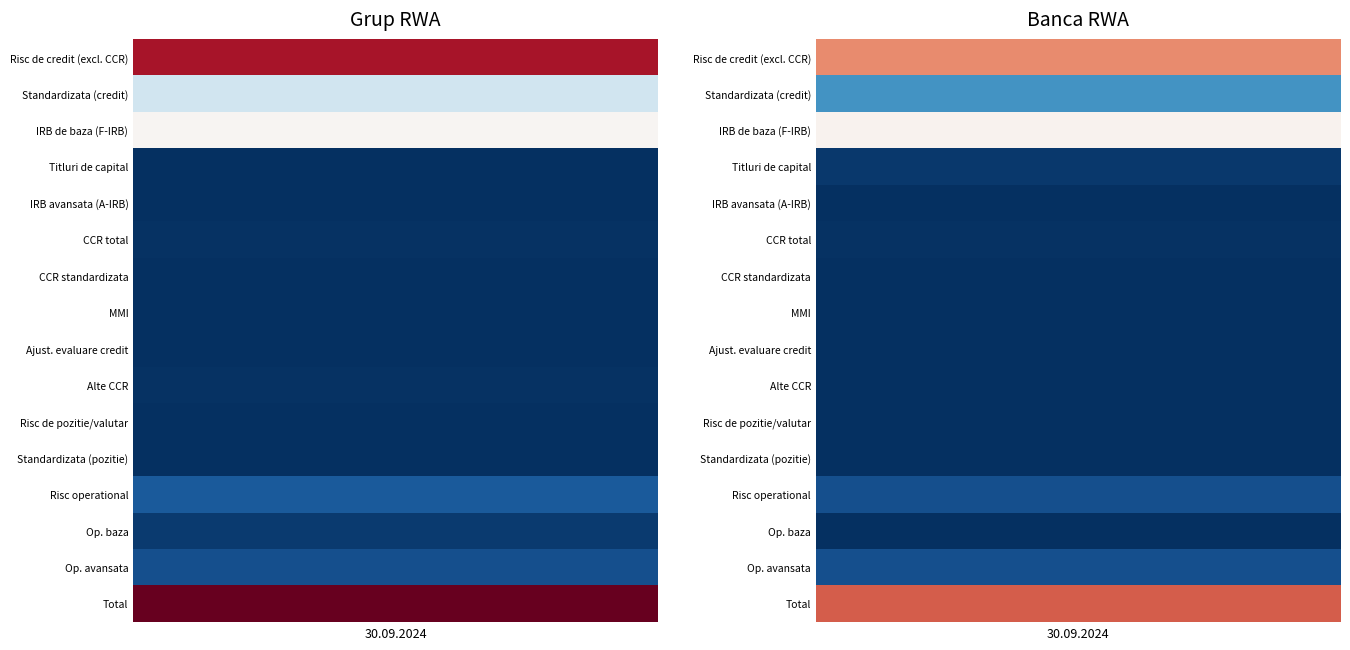

At which label is IRB de baza (F-IRB) closest to 19428869912?

Grup 30.09.2024